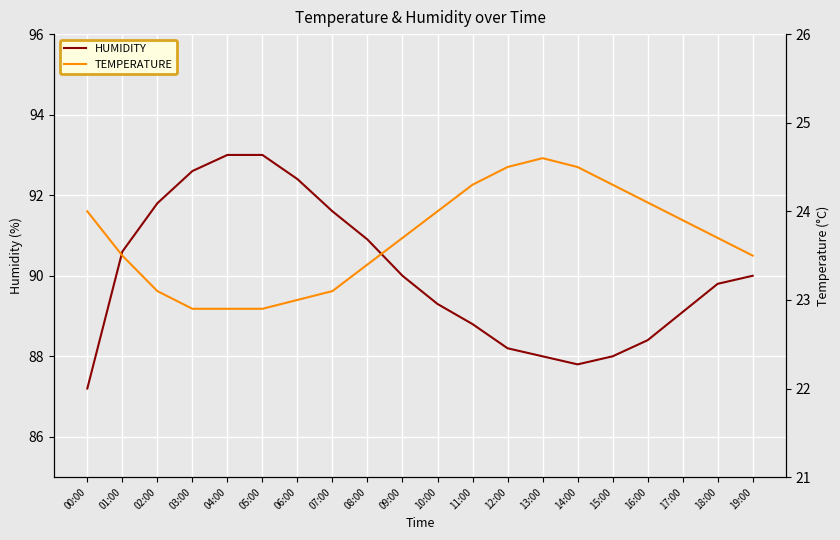

Reading right to left, list all the values displayed in this chart.

humidity: 19:00=90.0	18:00=89.8	17:00=89.1	16:00=88.4	15:00=88.0	14:00=87.8	13:00=88.0	12:00=88.2	11:00=88.8	10:00=89.3	09:00=90.0	08:00=90.9	07:00=91.6	06:00=92.4	05:00=93.0	04:00=93.0	03:00=92.6	02:00=91.8	01:00=90.6	00:00=87.2
temperature: 19:00=23.5	18:00=23.7	17:00=23.9	16:00=24.1	15:00=24.3	14:00=24.5	13:00=24.6	12:00=24.5	11:00=24.3	10:00=24.0	09:00=23.7	08:00=23.4	07:00=23.1	06:00=23.0	05:00=22.9	04:00=22.9	03:00=22.9	02:00=23.1	01:00=23.5	00:00=24.0